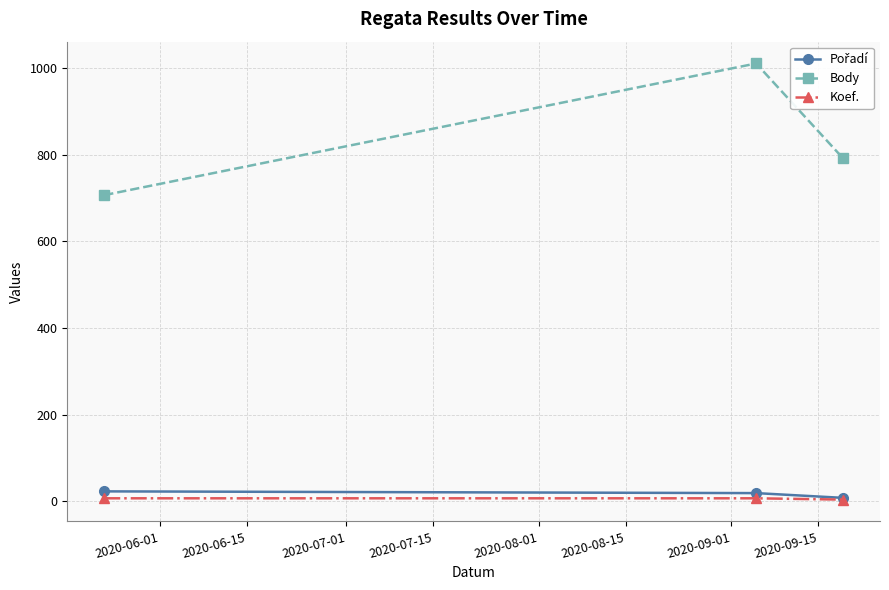

Which series has the largest total across all categories?

Body